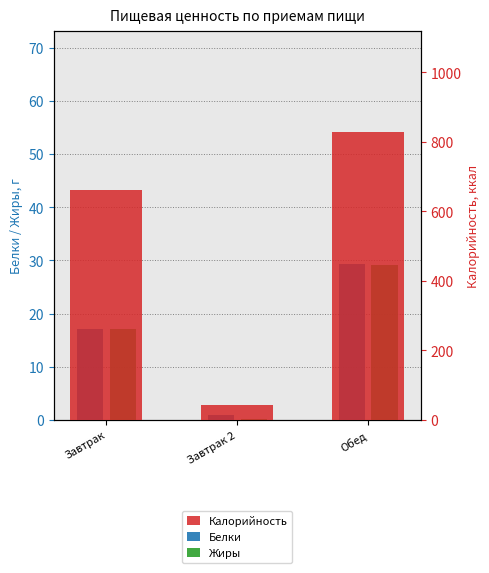

What is the minimum value for Калорийность?

43.0